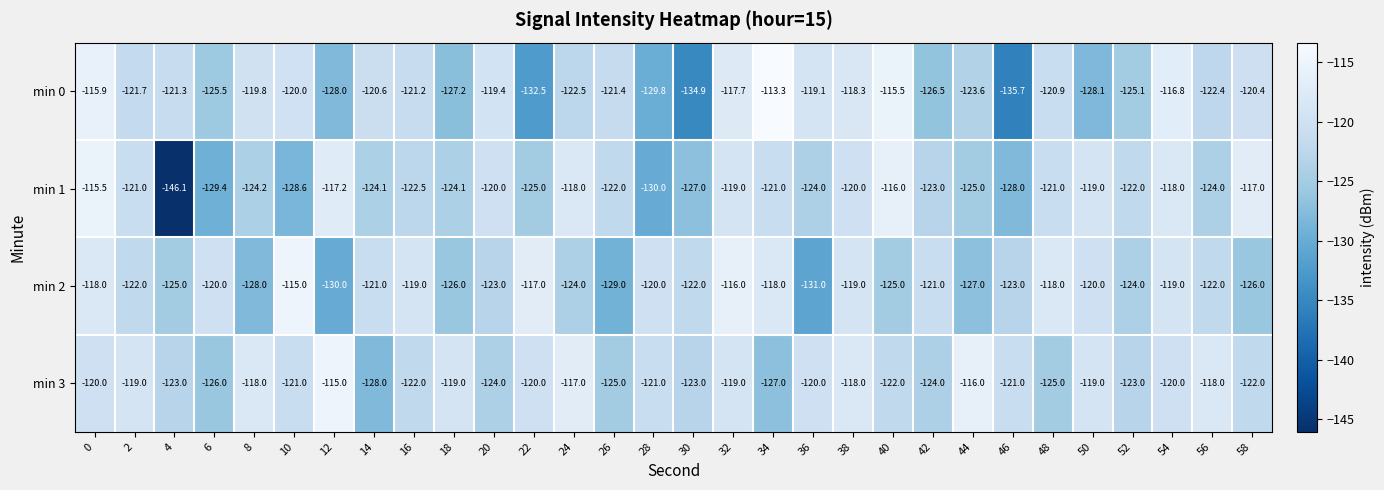

What is the sum of the min 1 values at 46 and 26?

-250.0